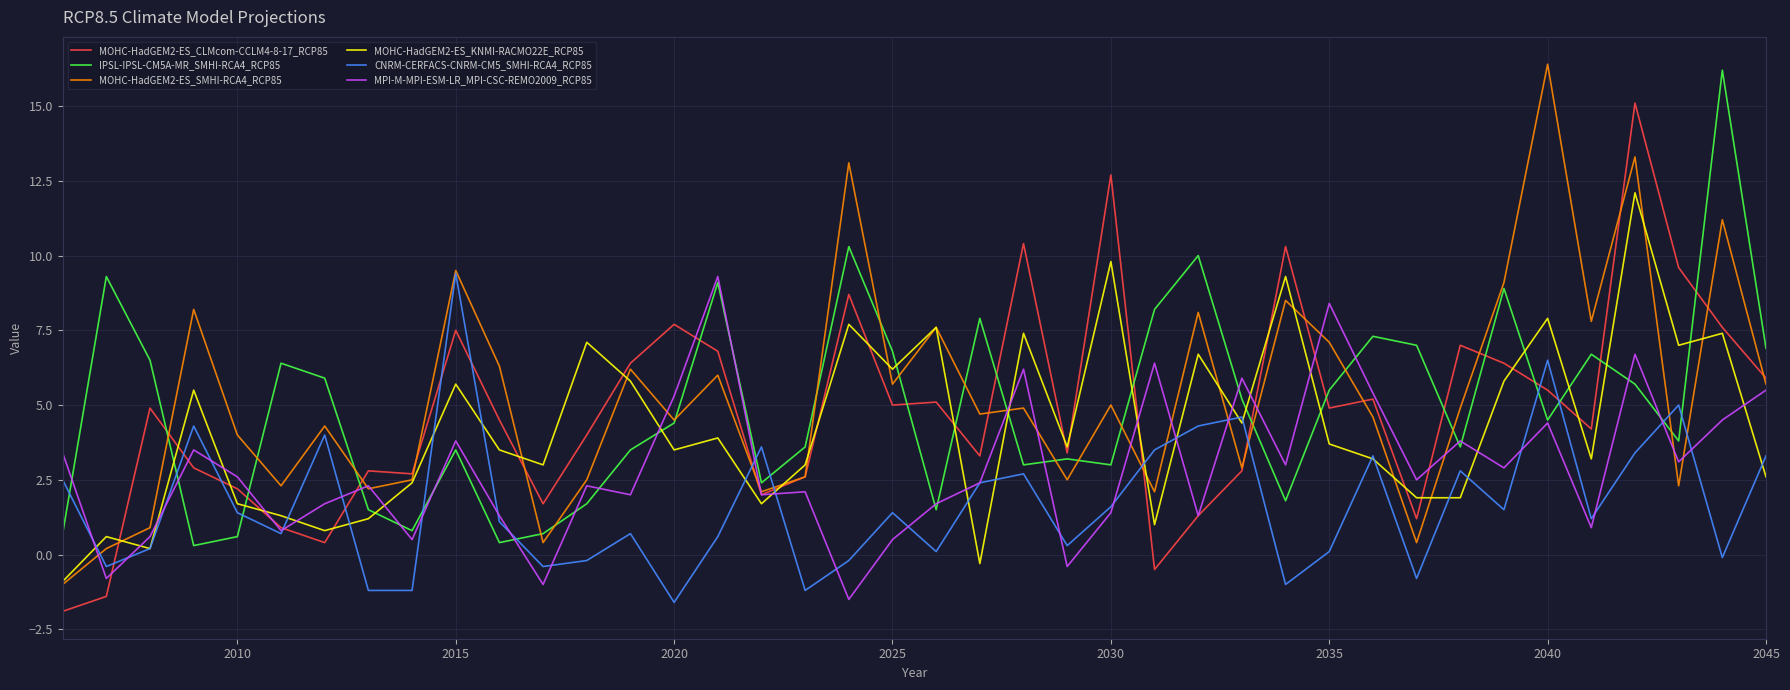

Does the chart display data point markers on the line(s)?

No